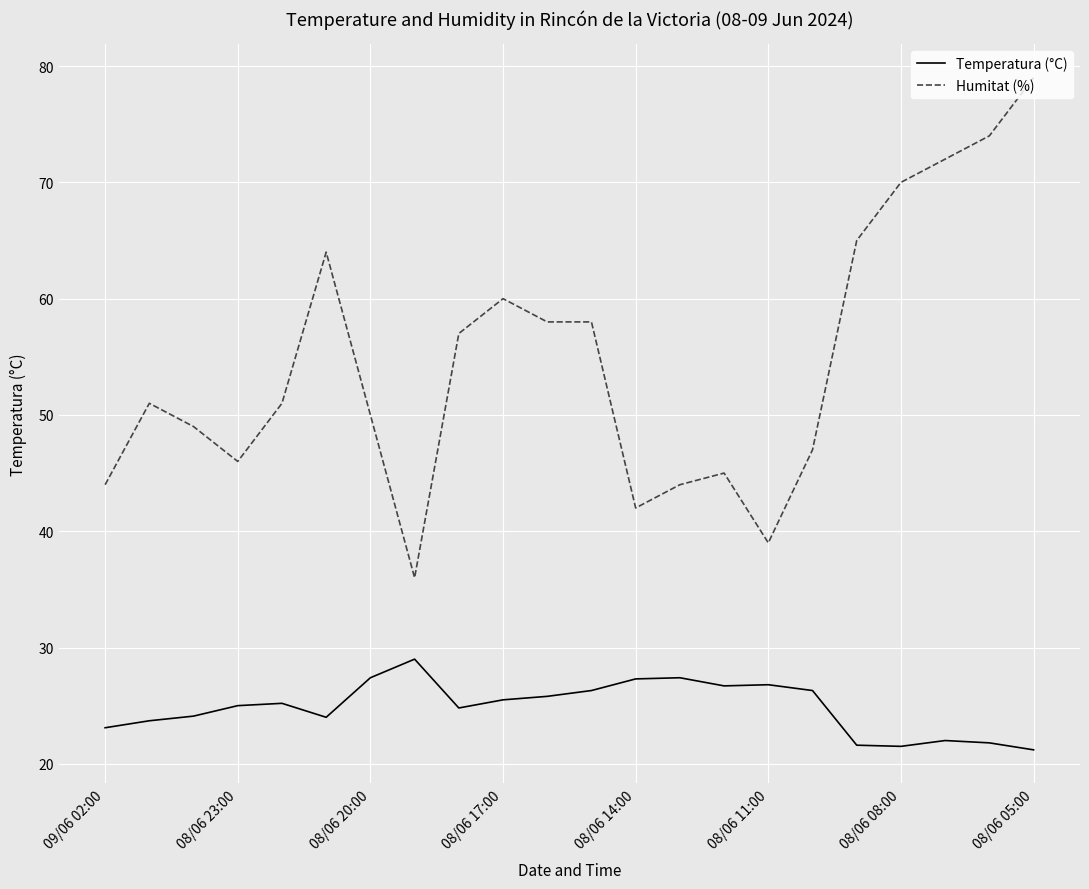

True or false: Humitat (%) and Temperatura (°C) cross at least once.

False